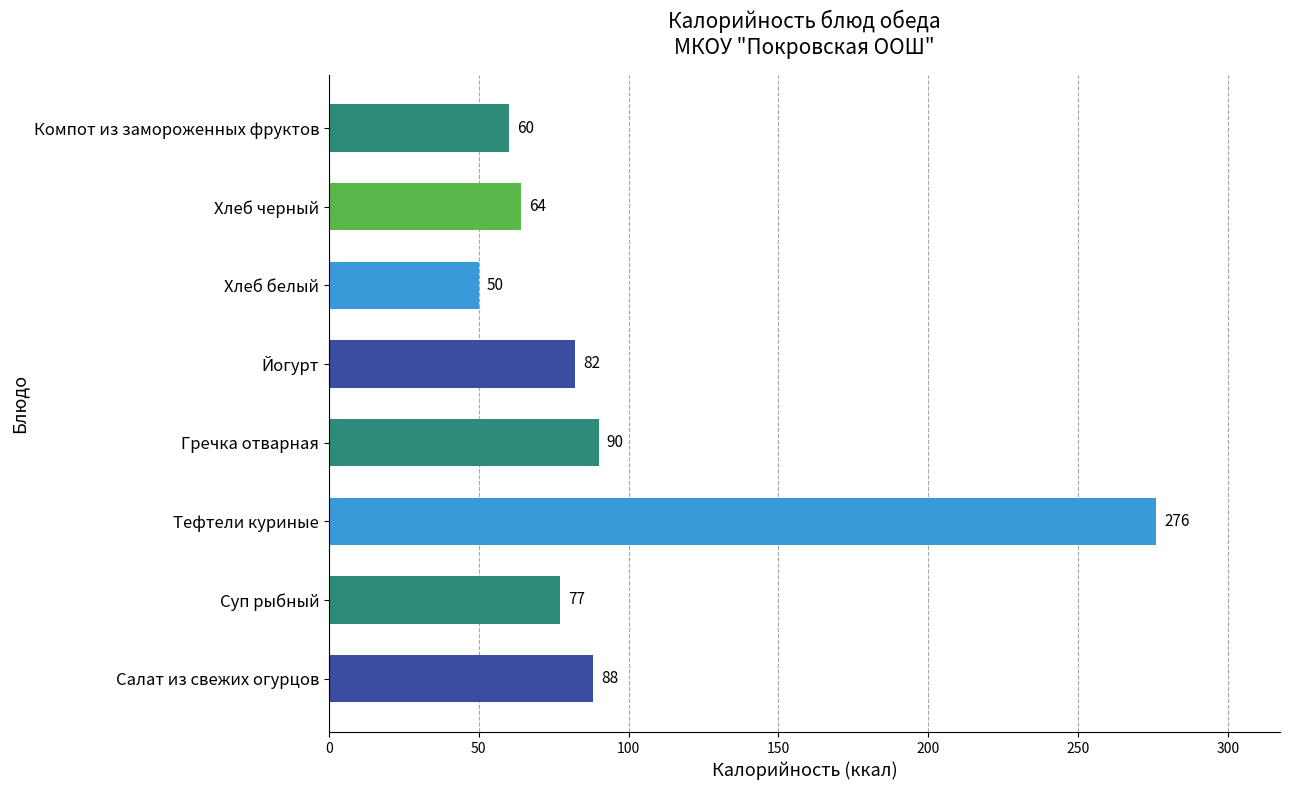

Is it true that the value at Суп рыбный is 53?

False